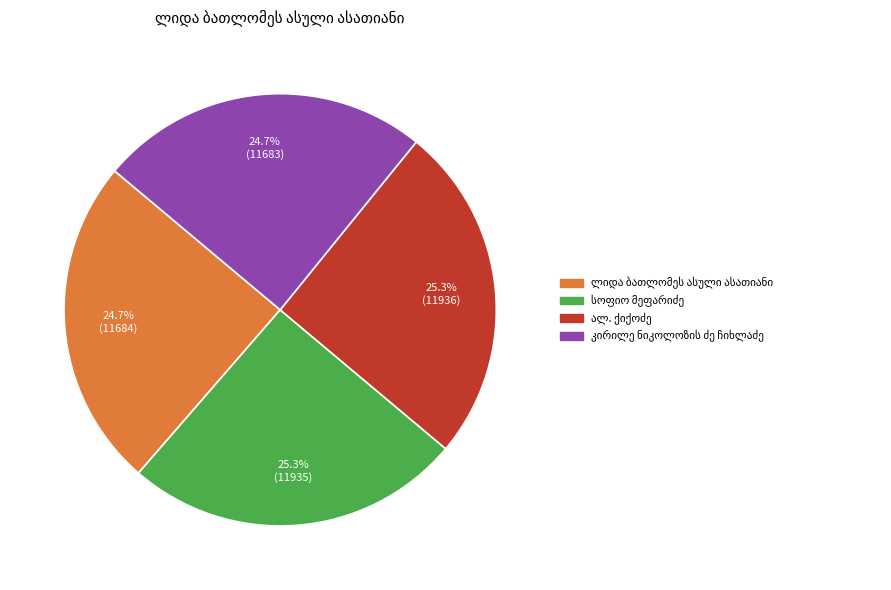

Is there a majority slice in this chart?

No